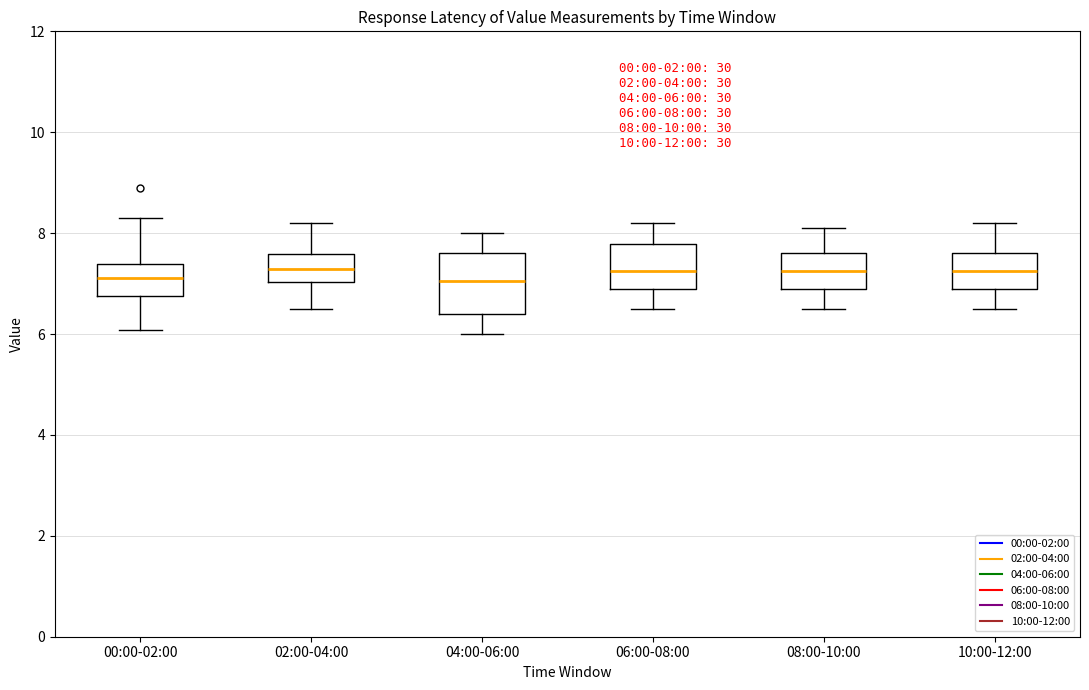

Comparing the boxes themselves (not the whiskers), which one is the tallest?

04:00-06:00